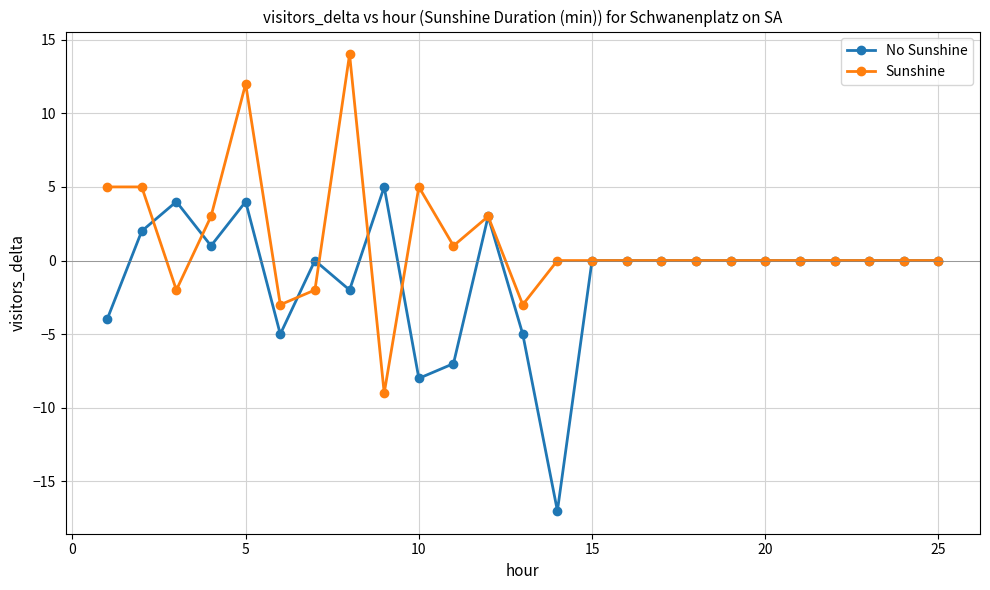

Which series has the widest spread of values?

Sunshine